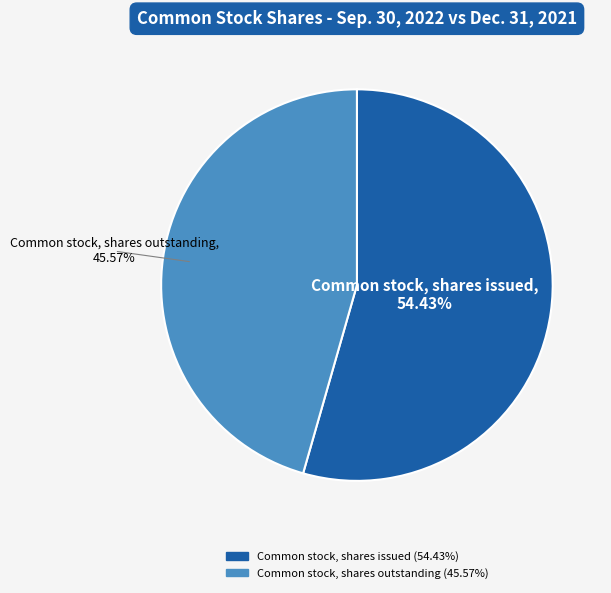

Is there any slice that represents more than half of the pie?

Yes